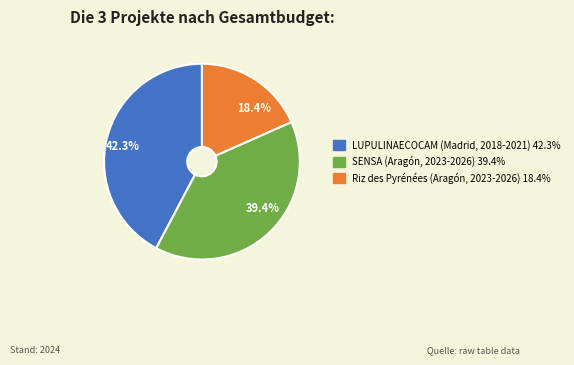

Which slice is the largest?

42.3%